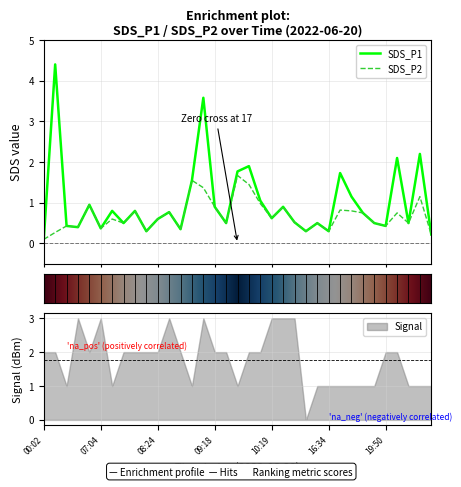

True or false: SDS_P1 has a value of 0.2 at 19:47.

False